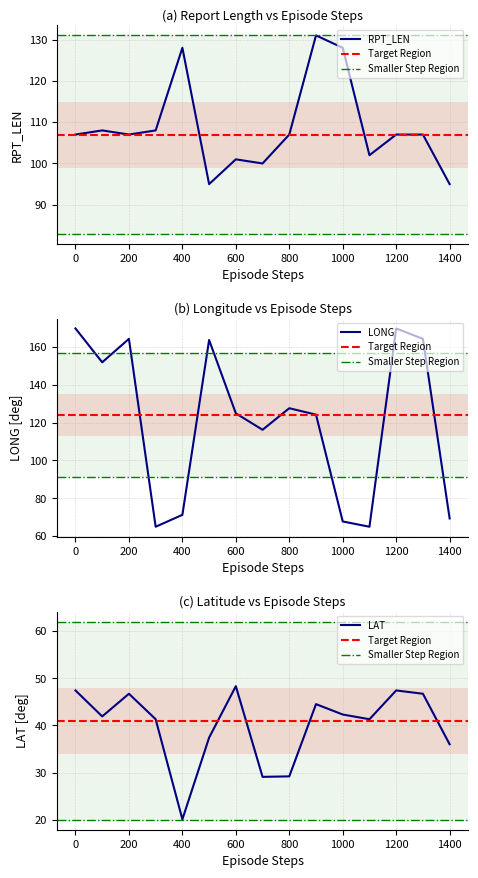

Rank the series at 01 from highest to lowest value.

LONG, RPT_LEN, LAT